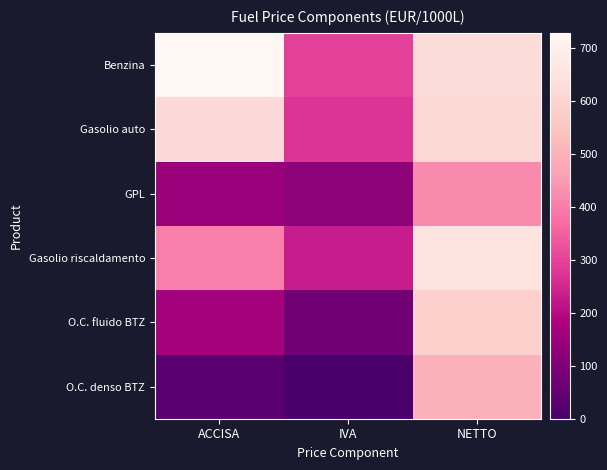

Reading right to left, list all the values displayed in this chart.

Benzina: NETTO=624.2	IVA=297.6	ACCISA=728.4
Gasolio auto: NETTO=612.1	IVA=270.5	ACCISA=617.4
GPL: NETTO=423.5	IVA=125.6	ACCISA=147.3
Gasolio riscaldamento: NETTO=654.9	IVA=232.8	ACCISA=403.2
O.C. fluido BTZ: NETTO=584.1	IVA=75.1	ACCISA=166.8
O.C. denso BTZ: NETTO=499.8	IVA=0.0	ACCISA=31.4